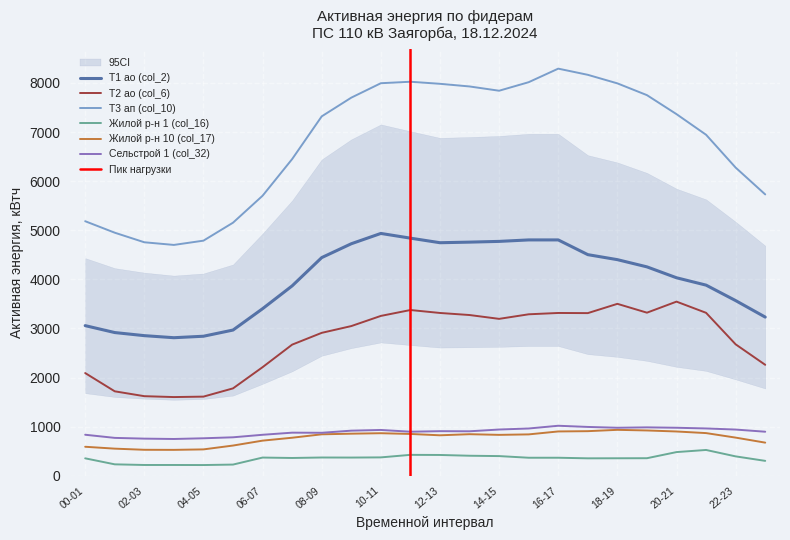

True or false: Т2 ао (col_6) and Т3 ап (col_10) intersect in this chart.

False